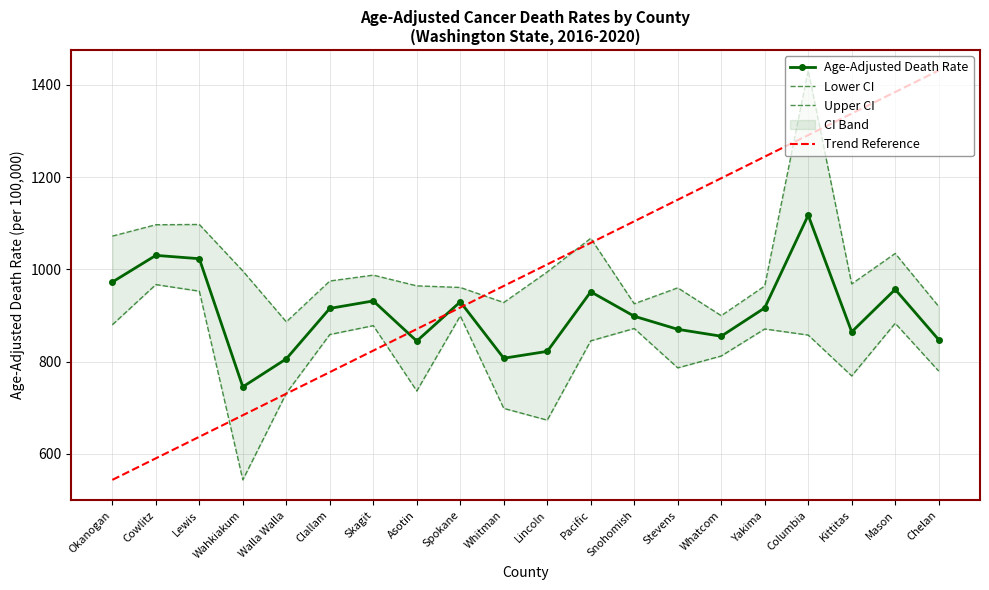

List the labels in order of Trend Reference value, largest first.

Chelan, Mason, Kittitas, Columbia, Yakima, Whatcom, Stevens, Snohomish, Pacific, Lincoln, Whitman, Spokane, Asotin, Skagit, Clallam, Walla Walla, Wahkiakum, Lewis, Cowlitz, Okanogan